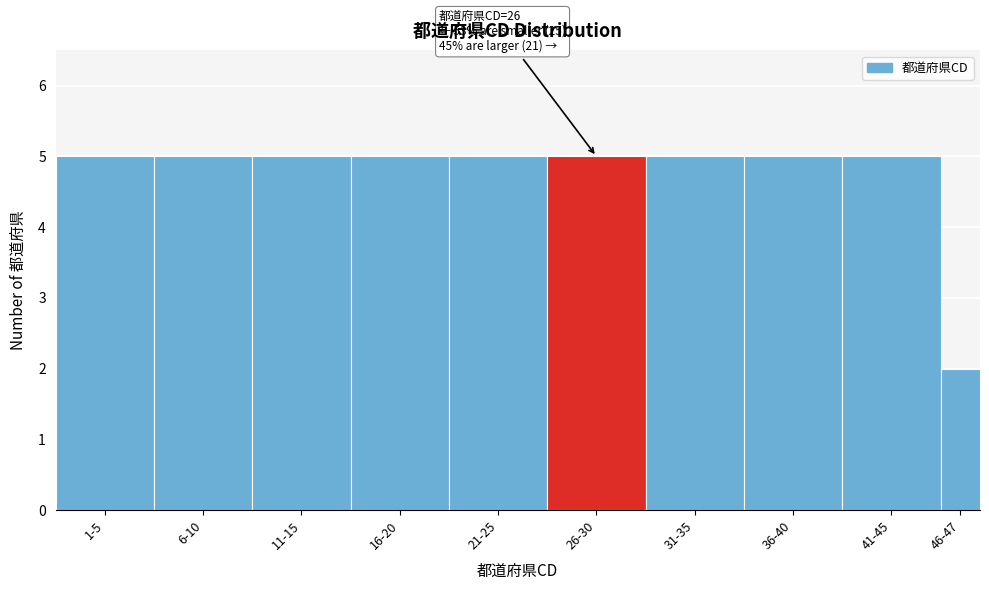

Reading left to right, list all the values displayed in this chart.

5	5	5	5	5	5	5	5	5	2